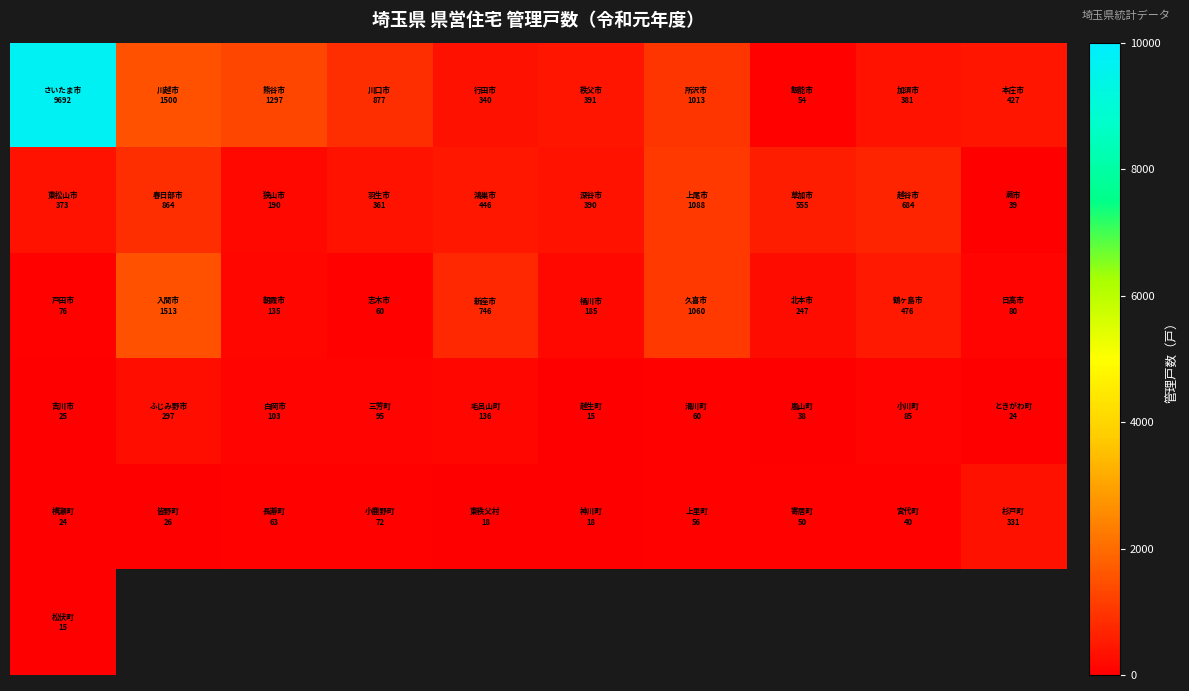

What is the difference between the highest and lowest values at 0?

9677.0